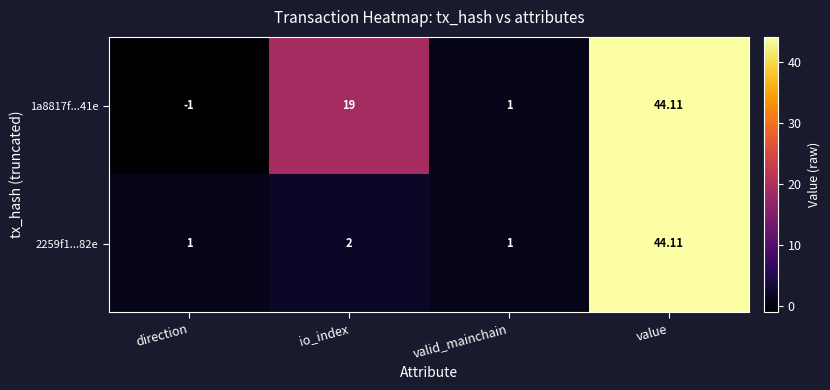

How many values in 1a8817f...41e are above zero?

3